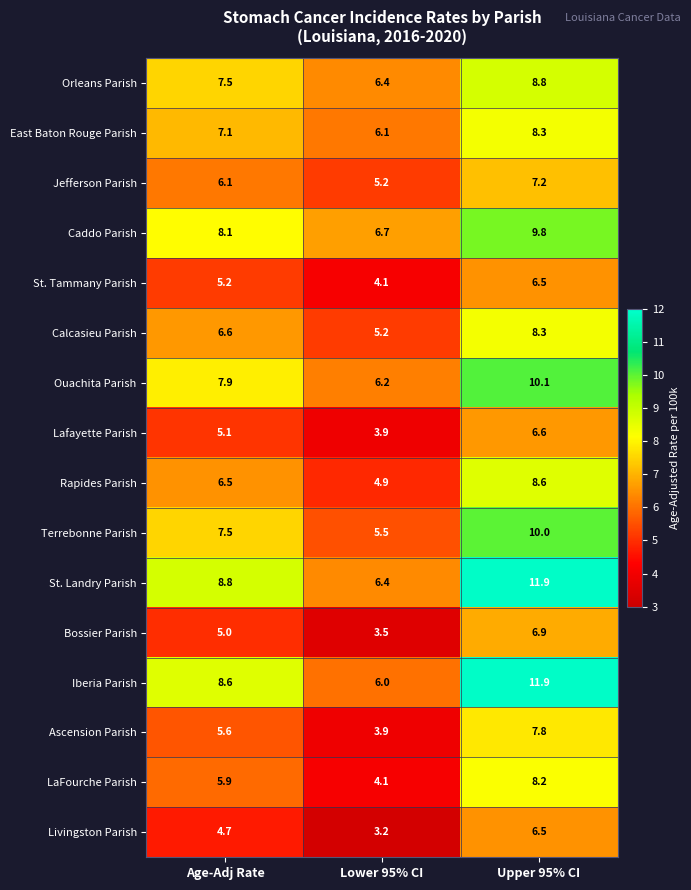

List the labels in order of Rapides Parish value, smallest first.

Lower 95% CI, Age-Adj Rate, Upper 95% CI